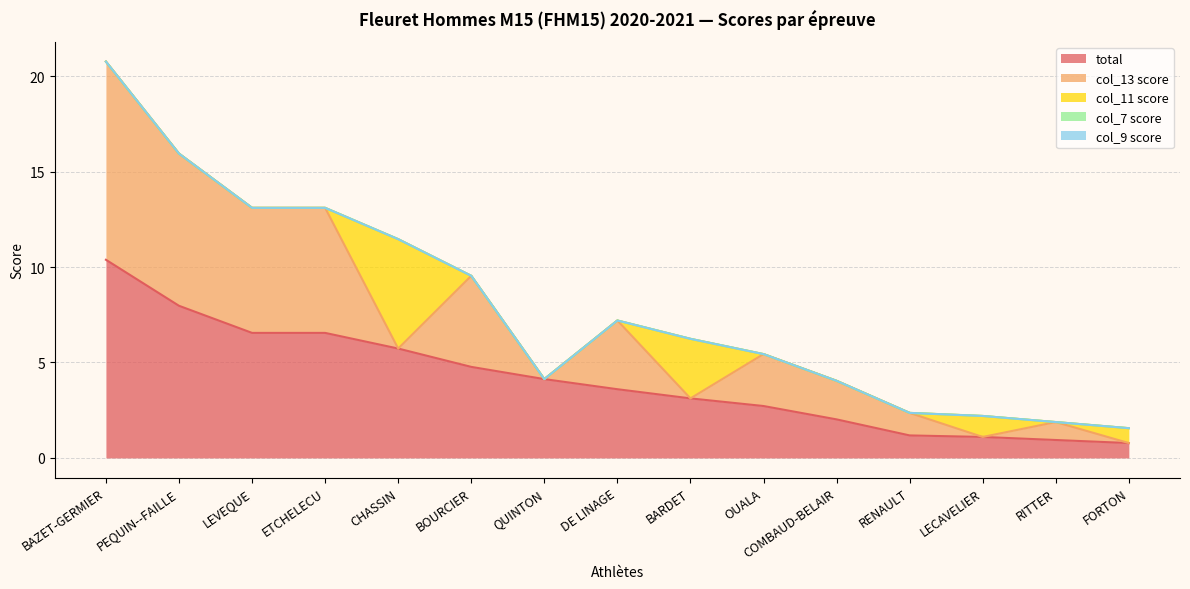

Is it true that col_11 score equals 0.0 at PEQUIN--FAILLE?

True